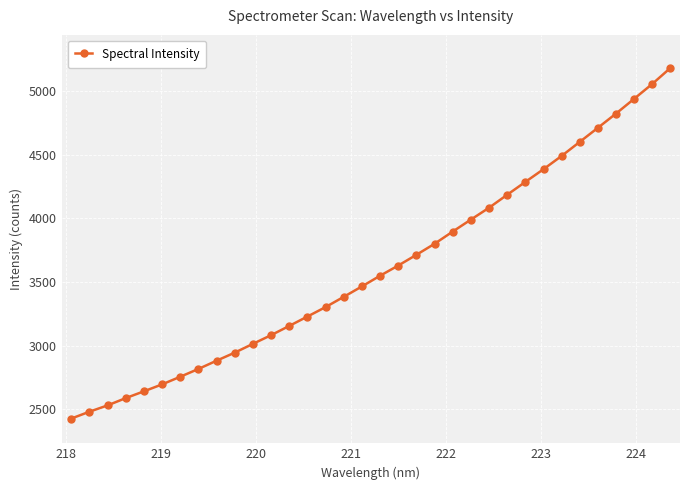

What is the average value?

3609.0